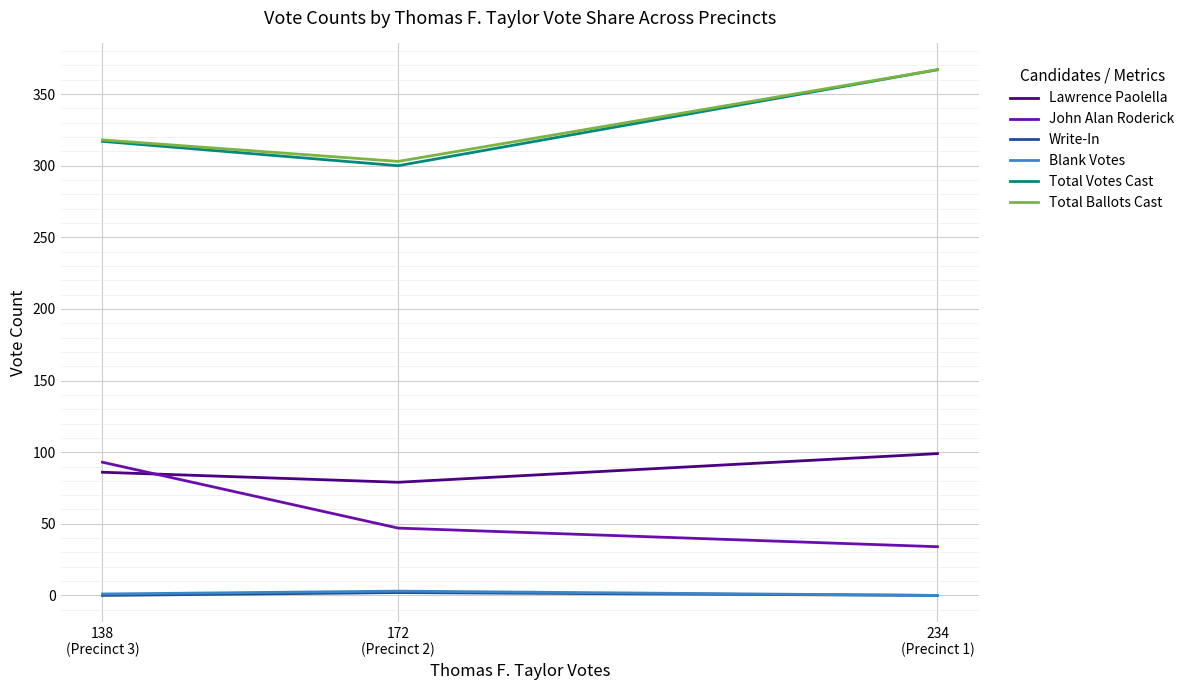

Where is Total Votes Cast nearest to the value 333?

138
(Precinct 3)